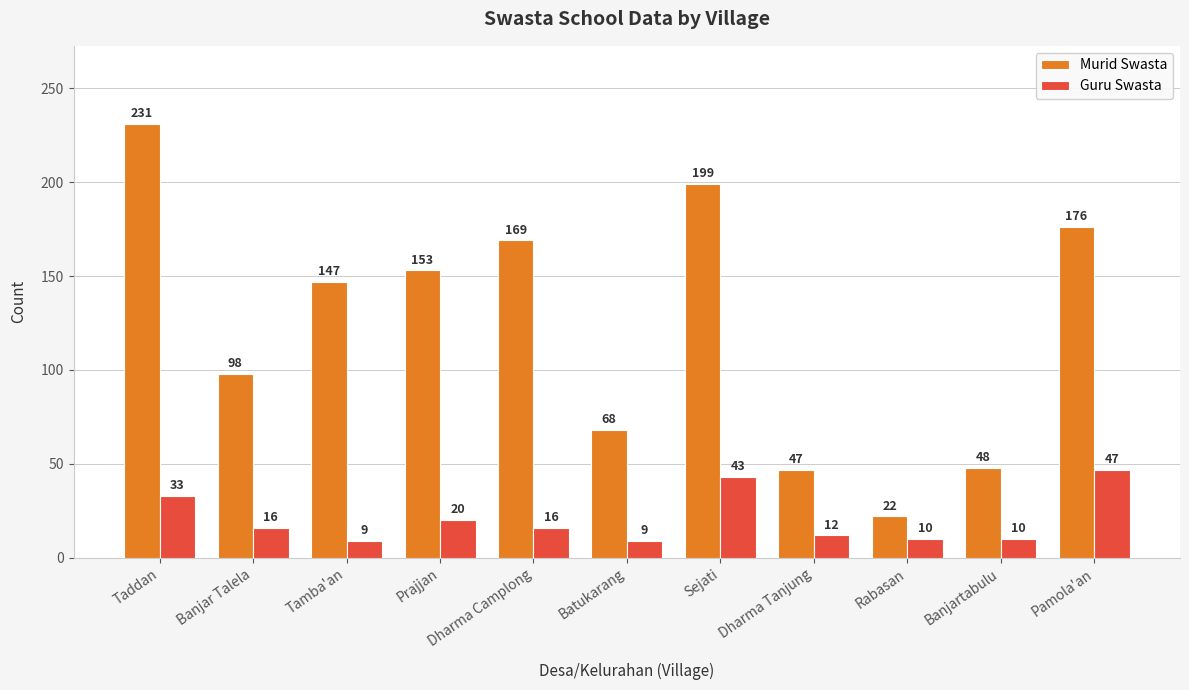

What are all the series names shown in the legend?

Murid Swasta, Guru Swasta